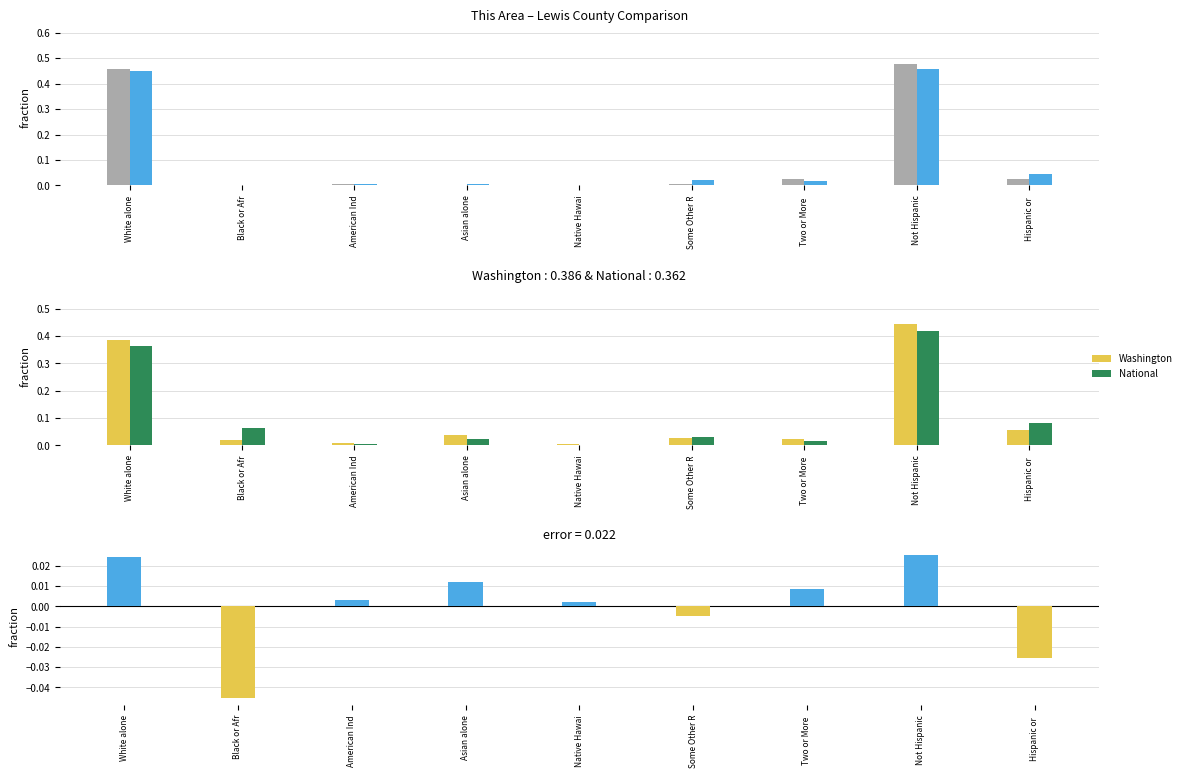

What is the spread (max minus min) of values at White alone?

0.4